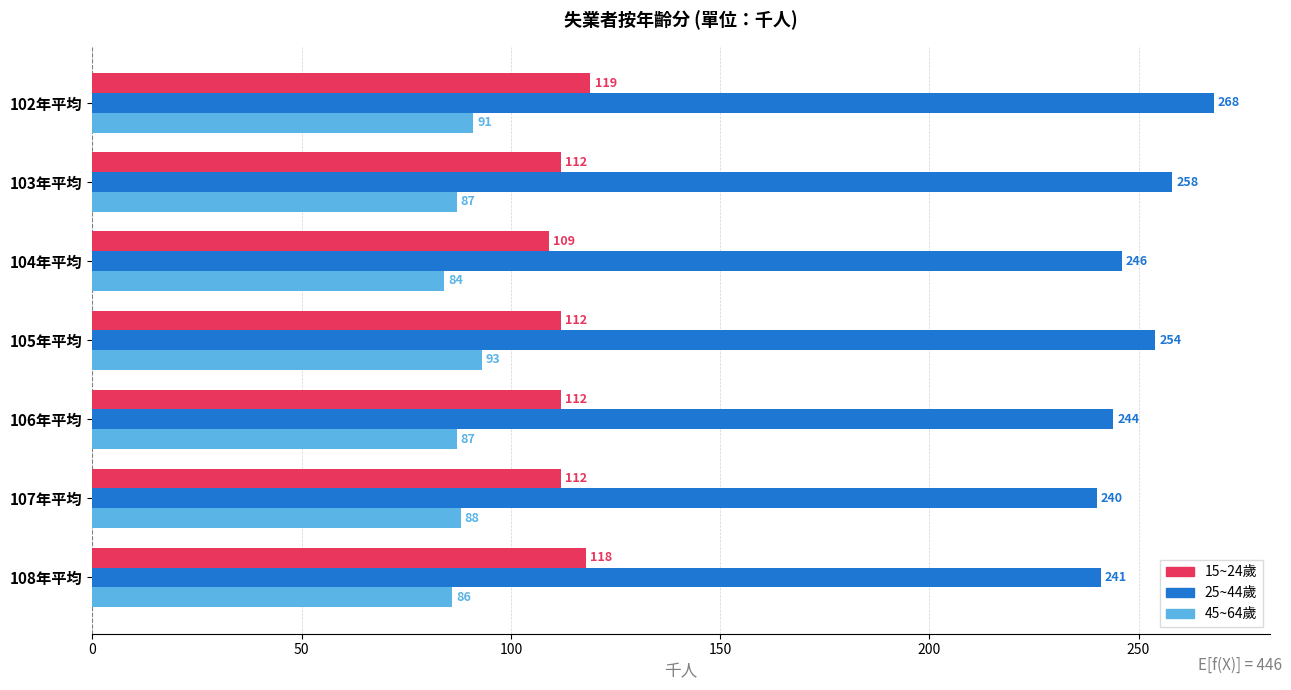

What is the difference between the maximum and minimum values in the 15~24歲 series?

10